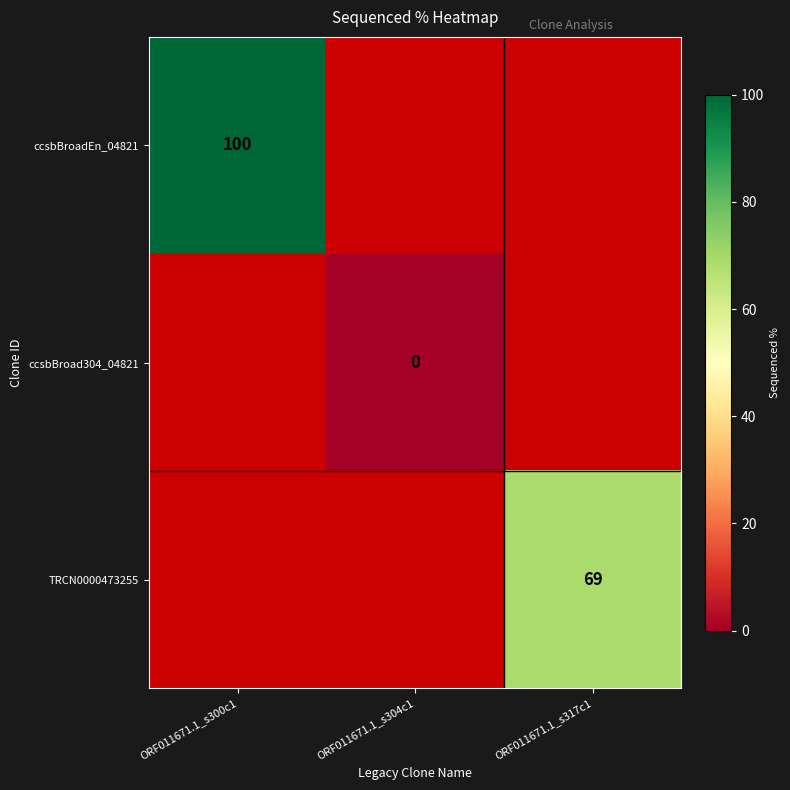

The value of TRCN0000473255 at ORF011671.1_s317c1 is 28. True or false?

False